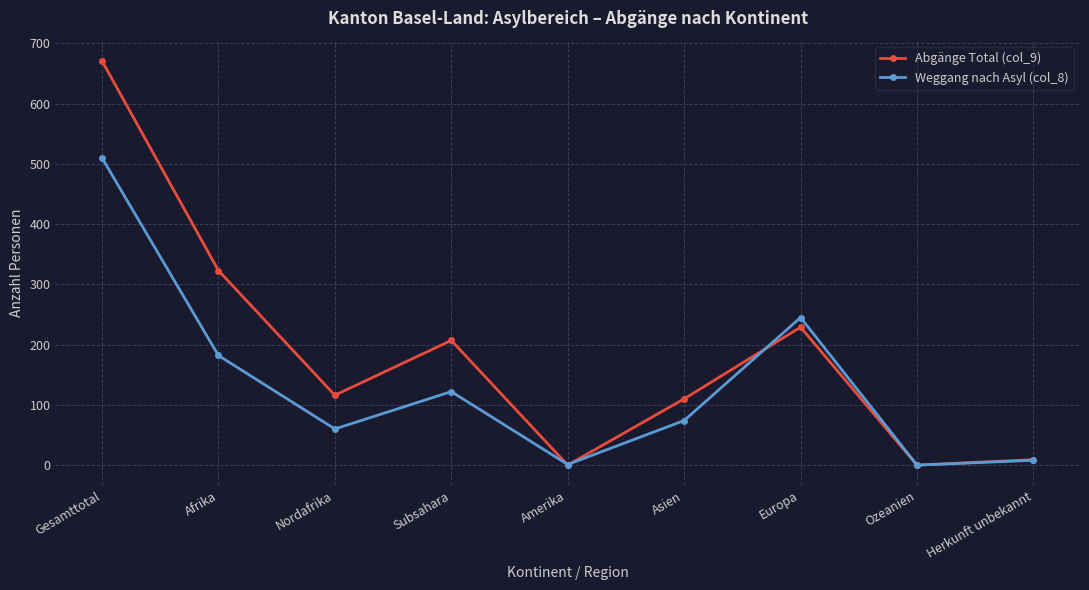

How many data points does each series have?

9